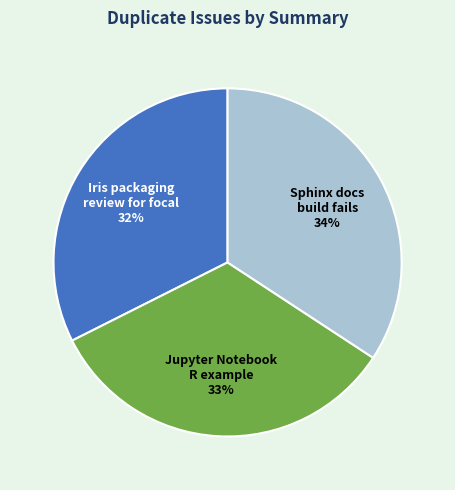

To the nearest percent, what percentage of the pie is Jupyter Notebook R example?

33%